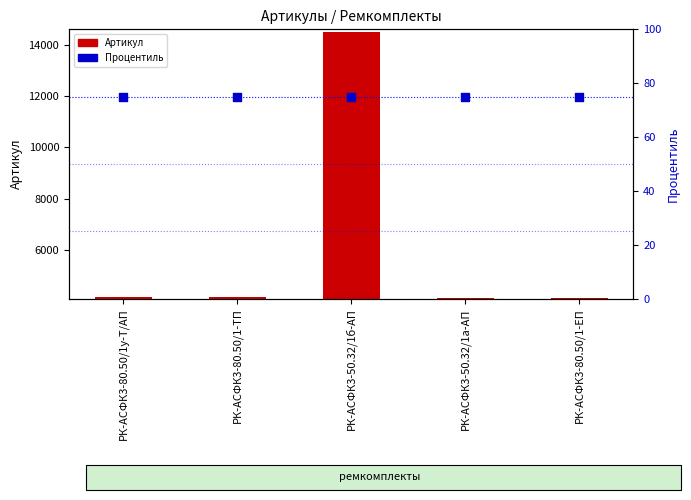

What is the total value across all series at РК-АСФК3-80.50/1у-Т/АП?

4217